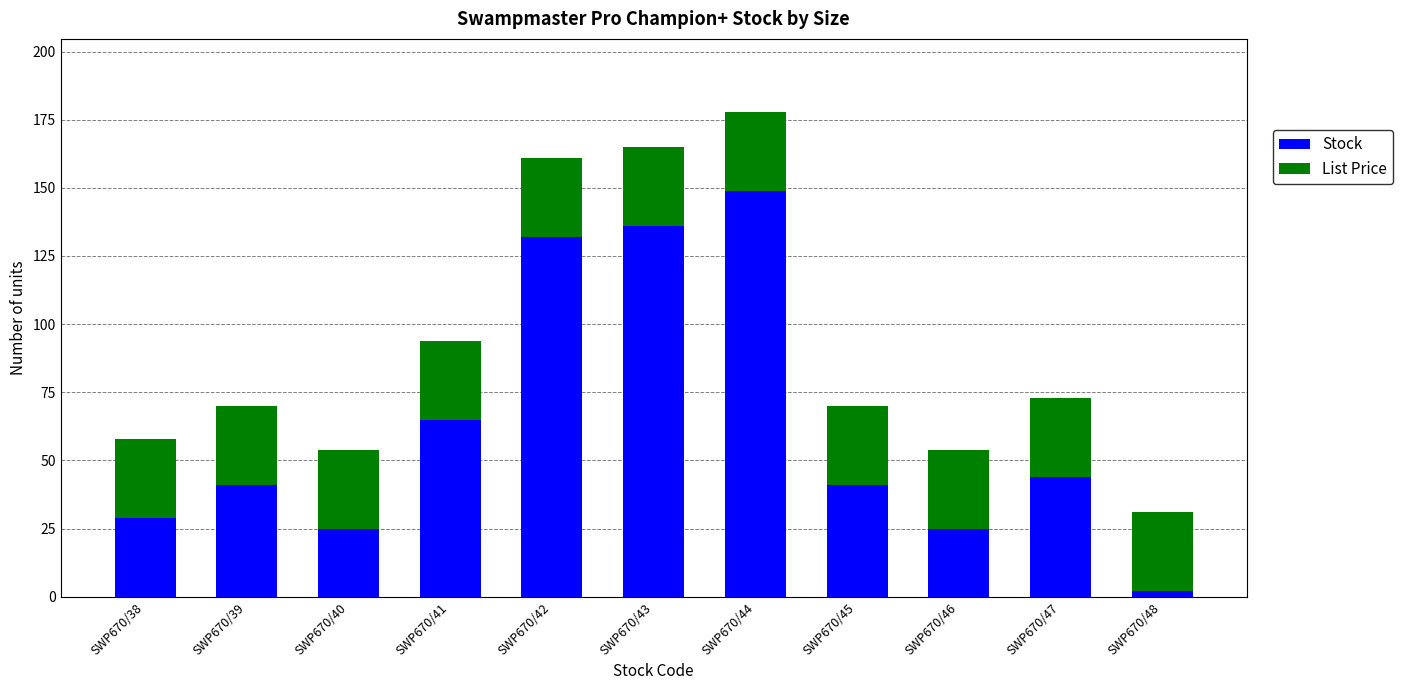

Does the chart contain stacked bars?

Yes